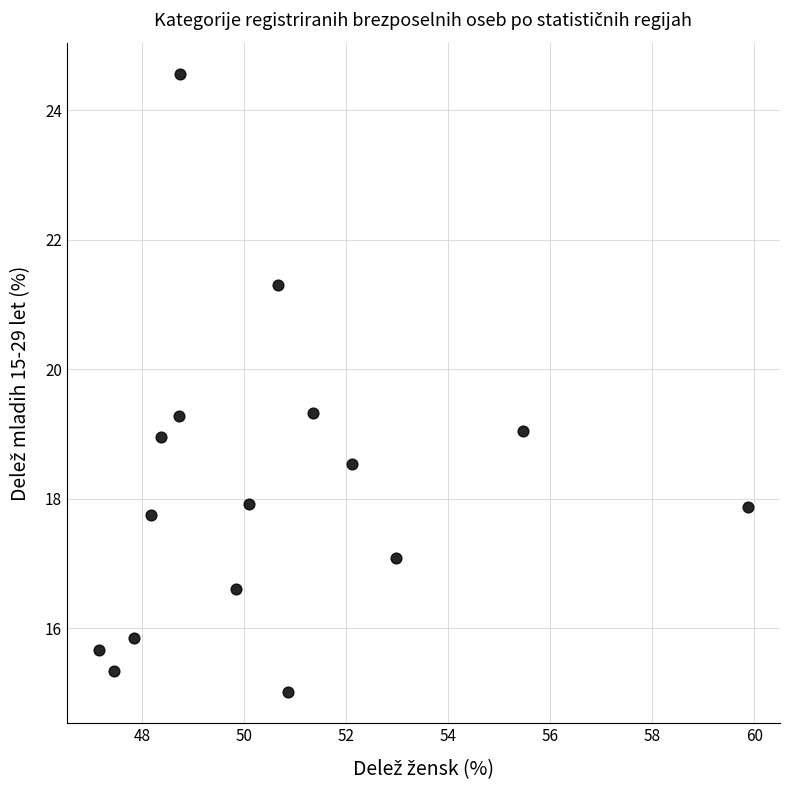

What is the range of X values (max minus min)?

12.7